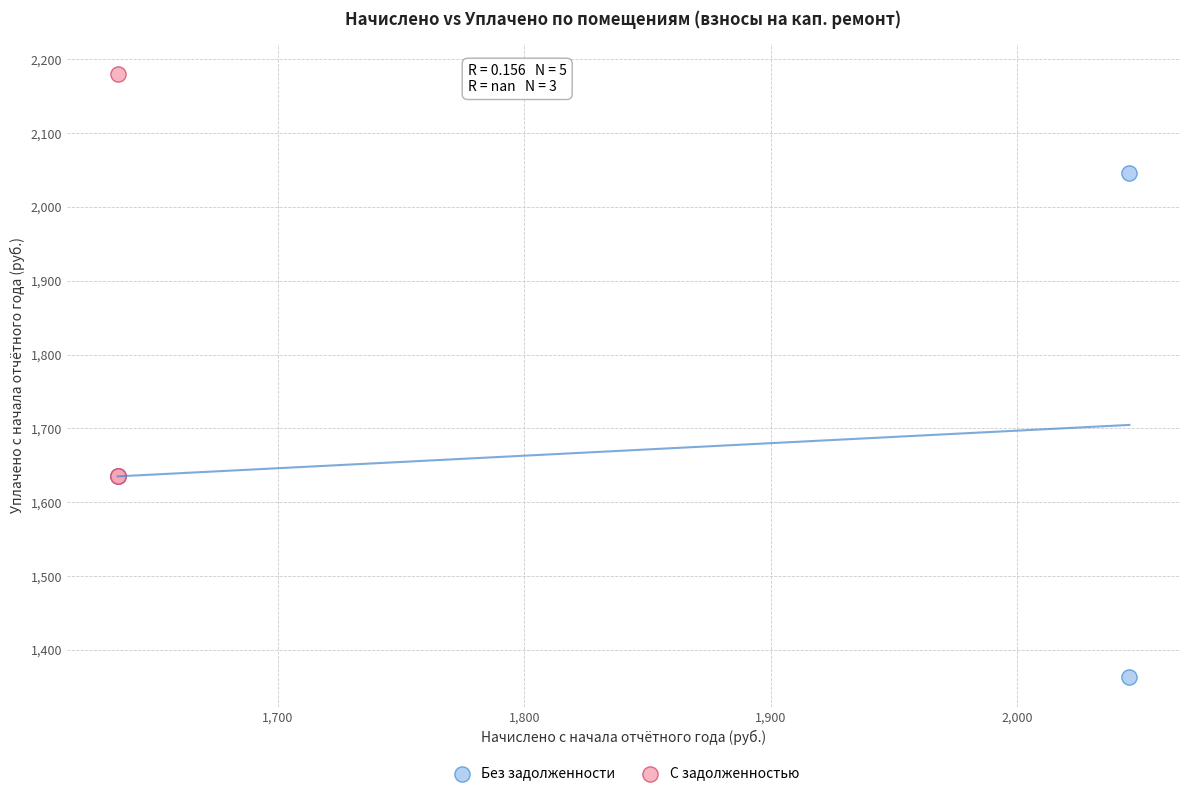

Which series contains the lowest Y value?

Без задолженности